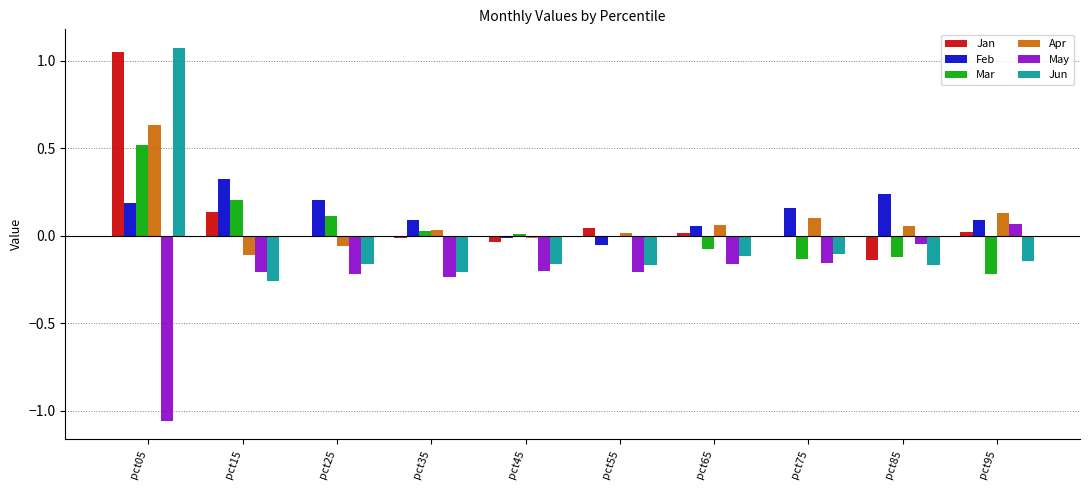

How many bars are there in each group?

6